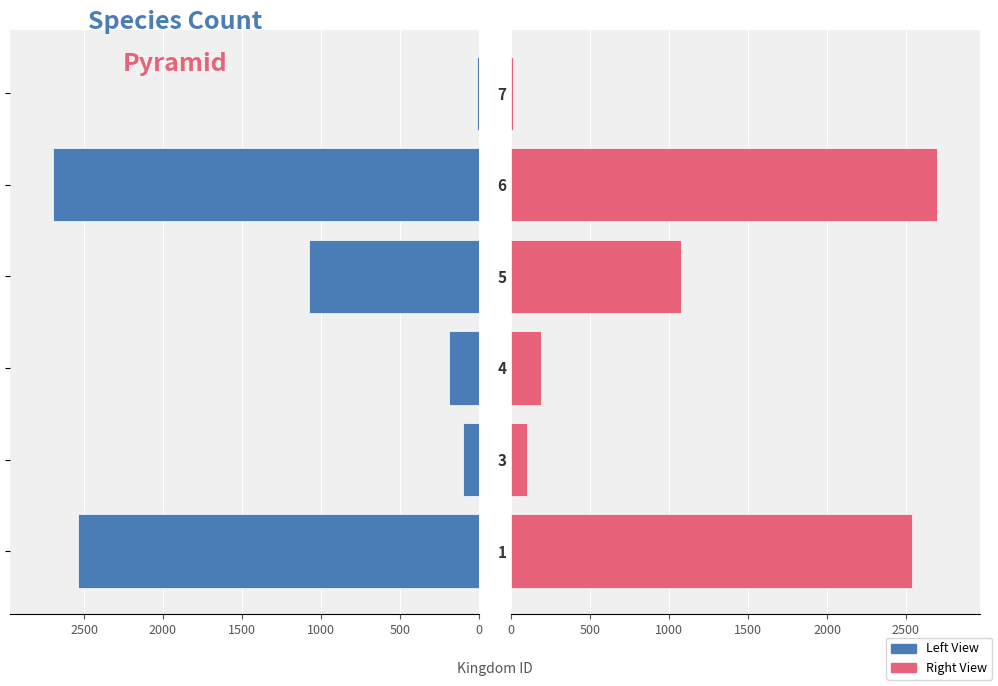

Which series changed the most between 2000 and 2500?

Kingdom (Left)